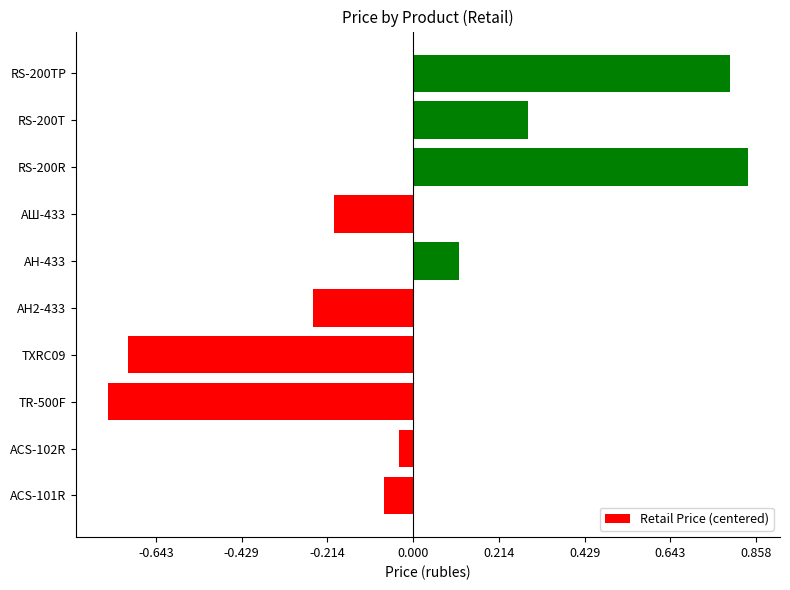

Does the chart contain any negative values?

Yes